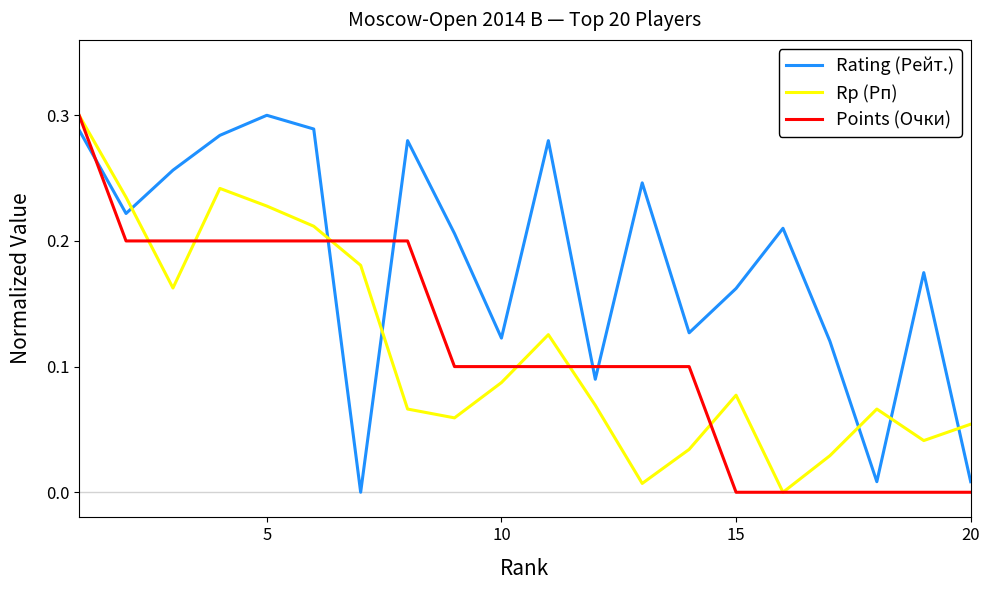

Count the number of data series in this chart.

3